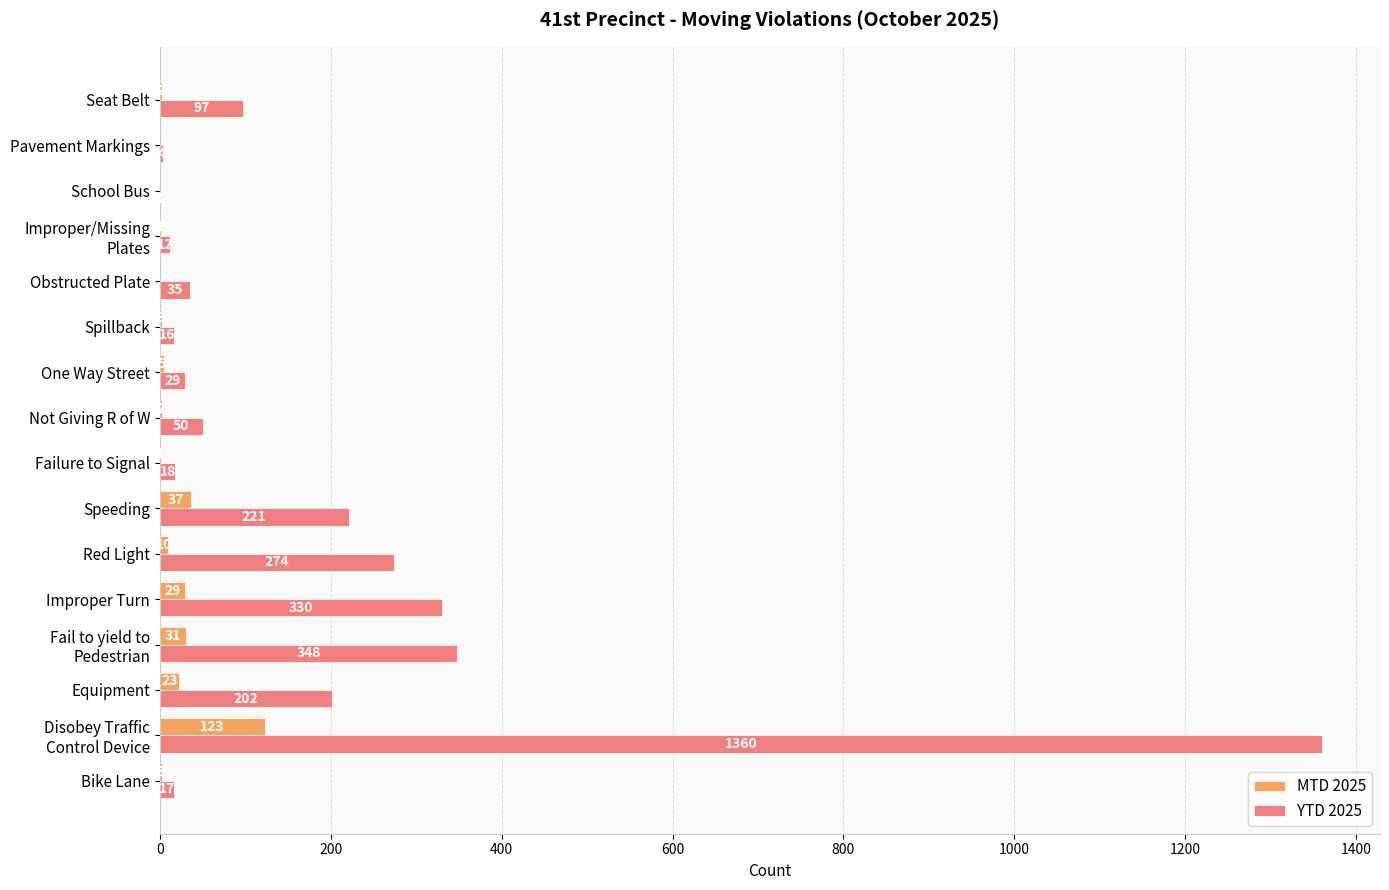

What are all the series names shown in the legend?

MTD 2025, YTD 2025